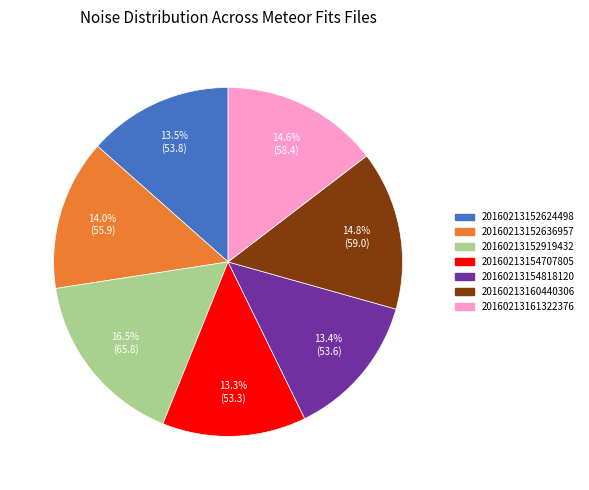

Is 20160213154707805 the majority of the pie?

No